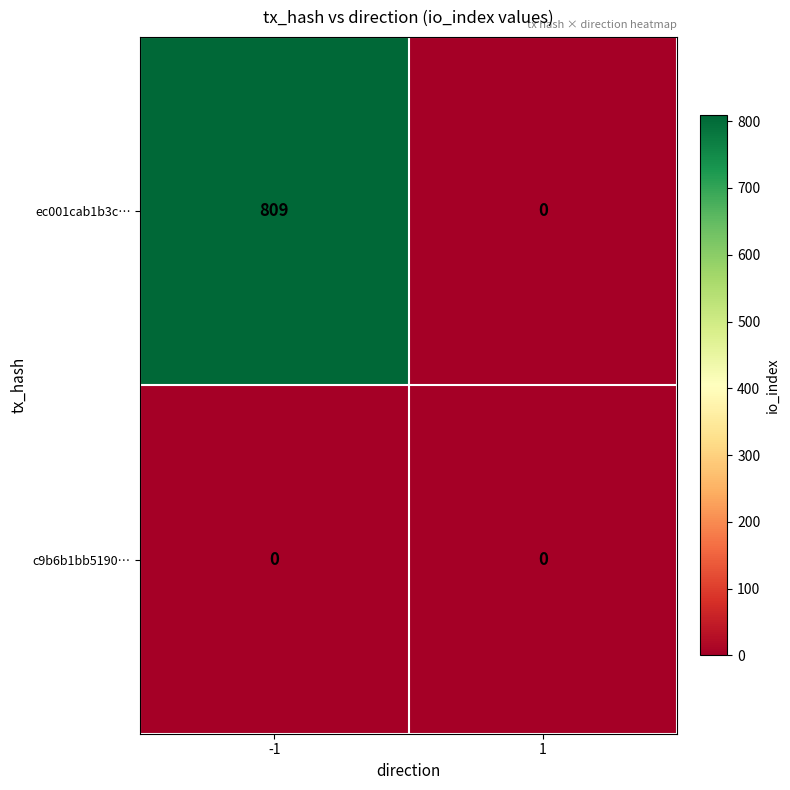

Which series has the widest spread of values?

ec001cab1b3c…